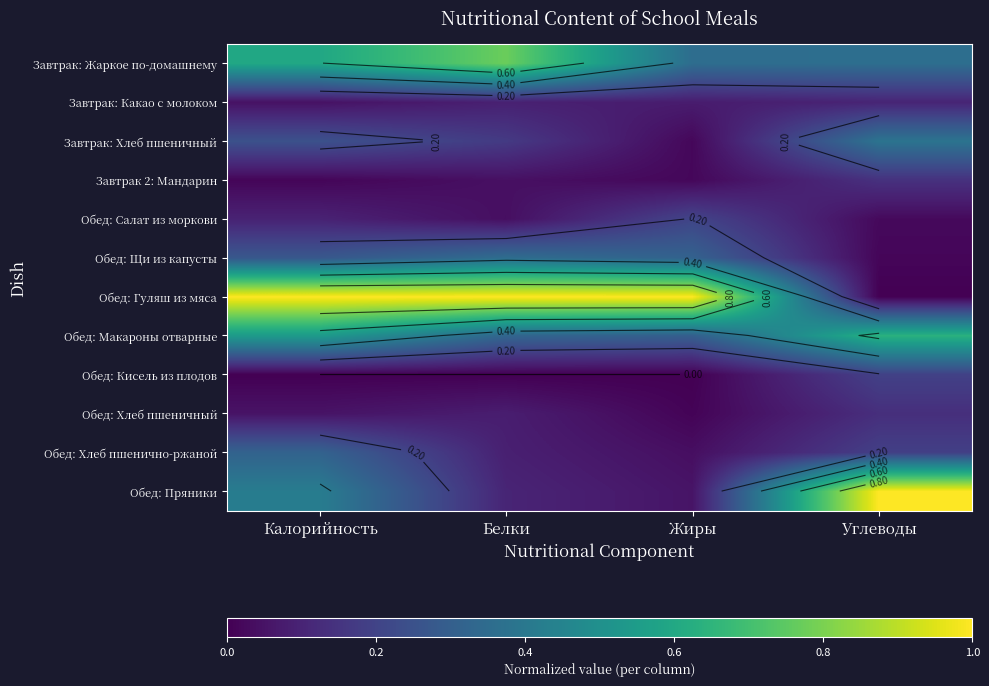

True or false: Обед: Щи из капусты has a value of 0.0 at Углеводы.

True